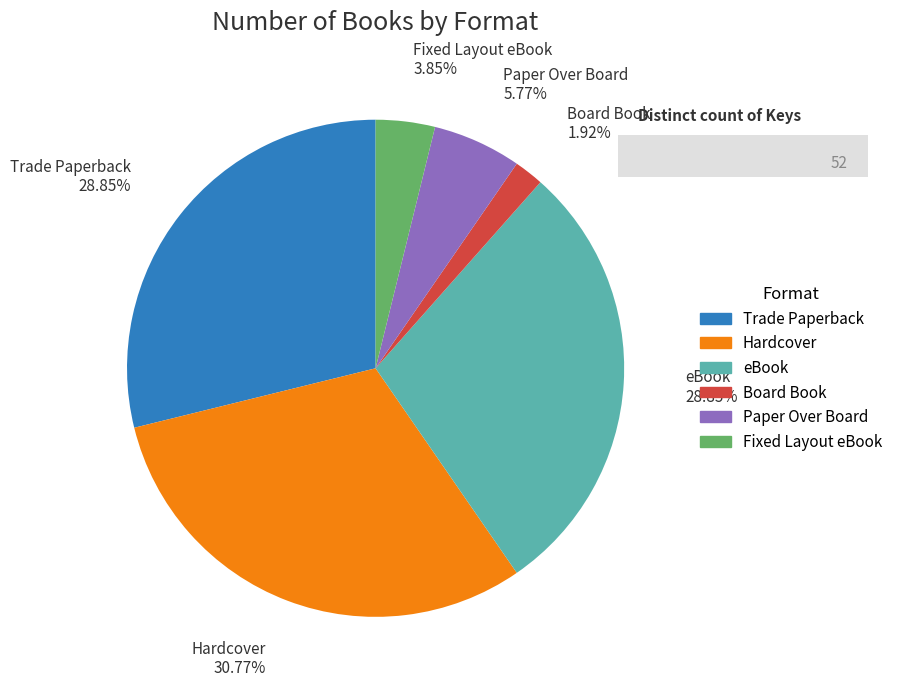

How many segments does this pie chart have?

6